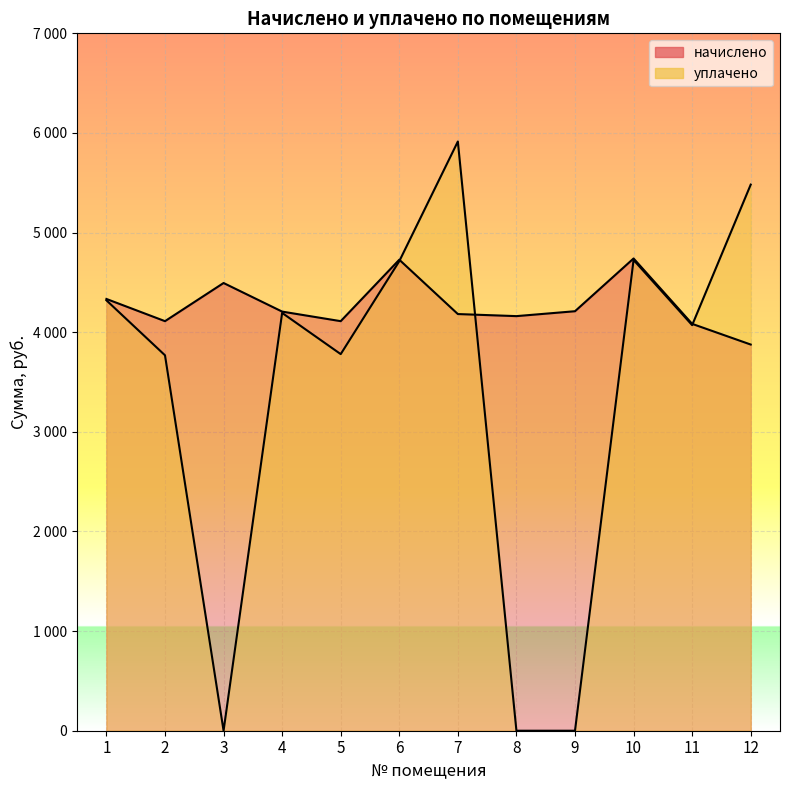

Rank the series by their maximum value, from lowest to highest.

начислено, уплачено